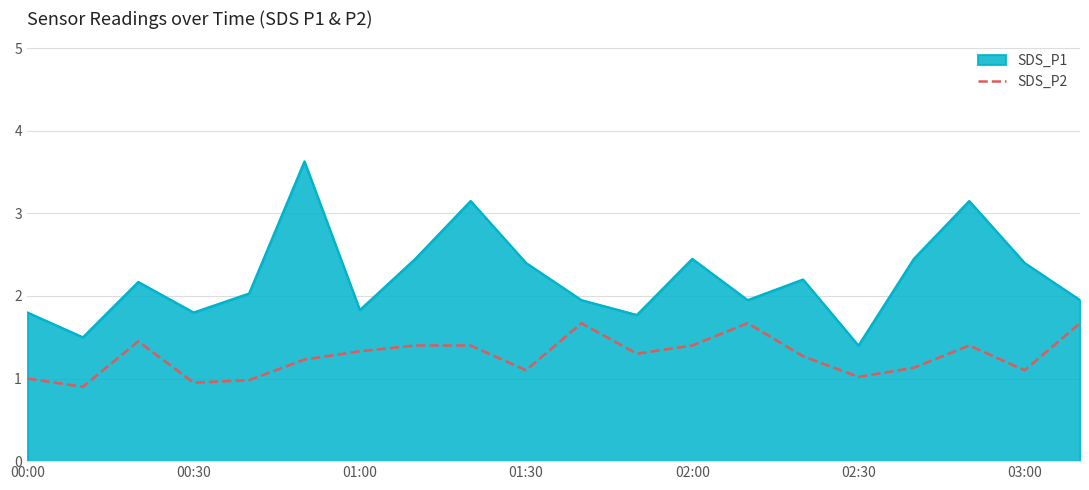

Rank the series by their average value, from highest to lowest.

SDS_P1, SDS_P2